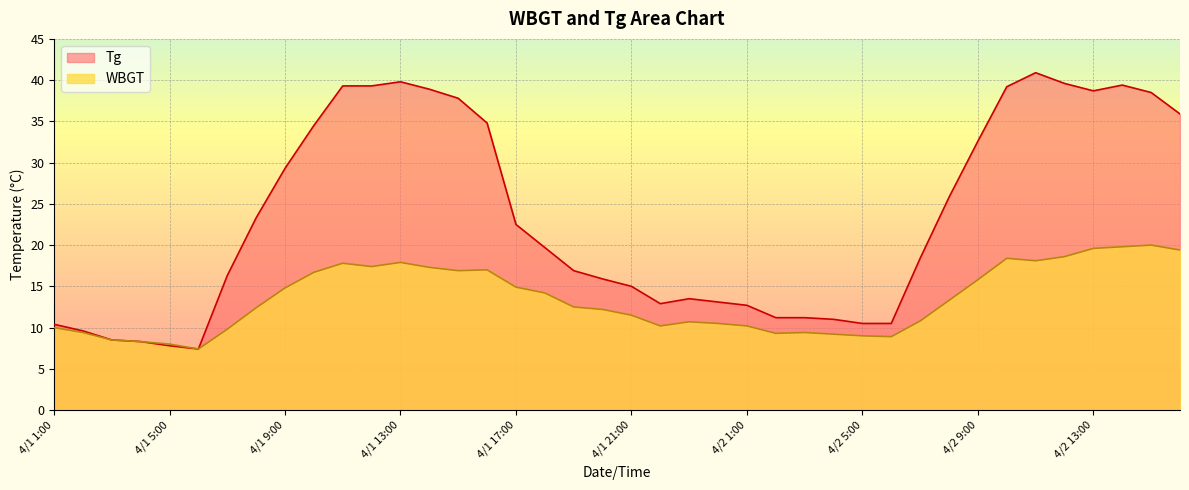

Rank the series by their maximum value, from highest to lowest.

Tg, WBGT